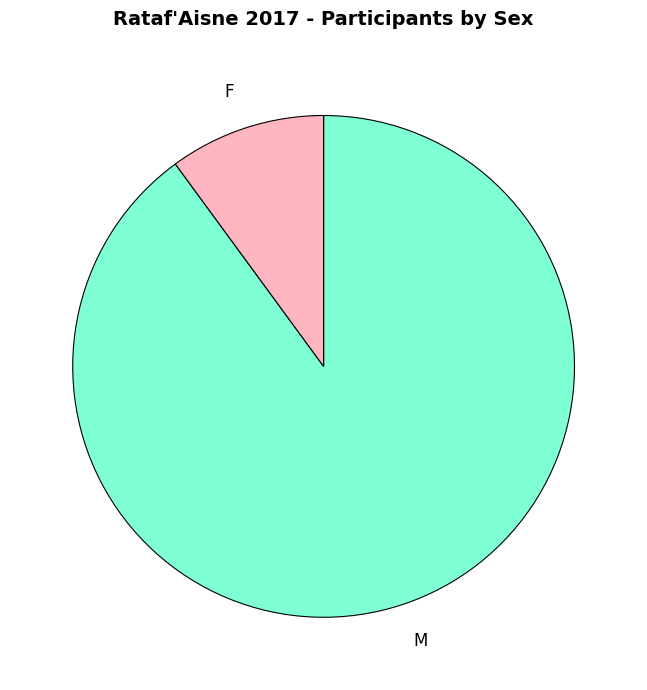

Which category accounts for the majority?

M